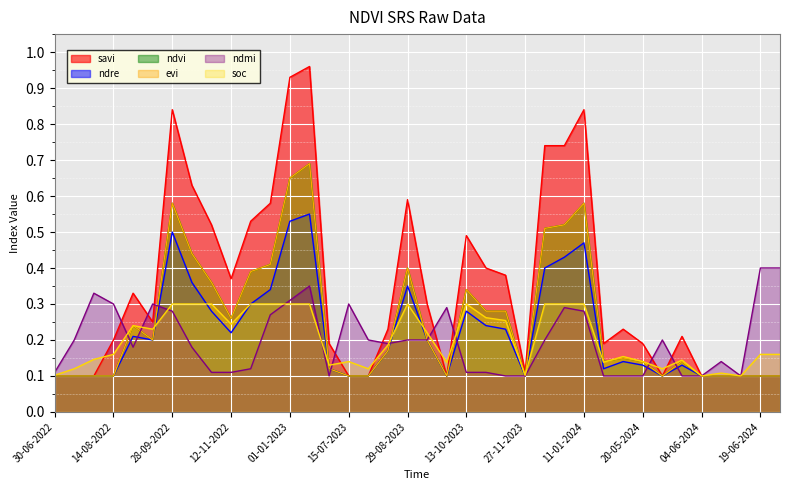

What is the value of the ndmi point at the 26th from the left?

0.2